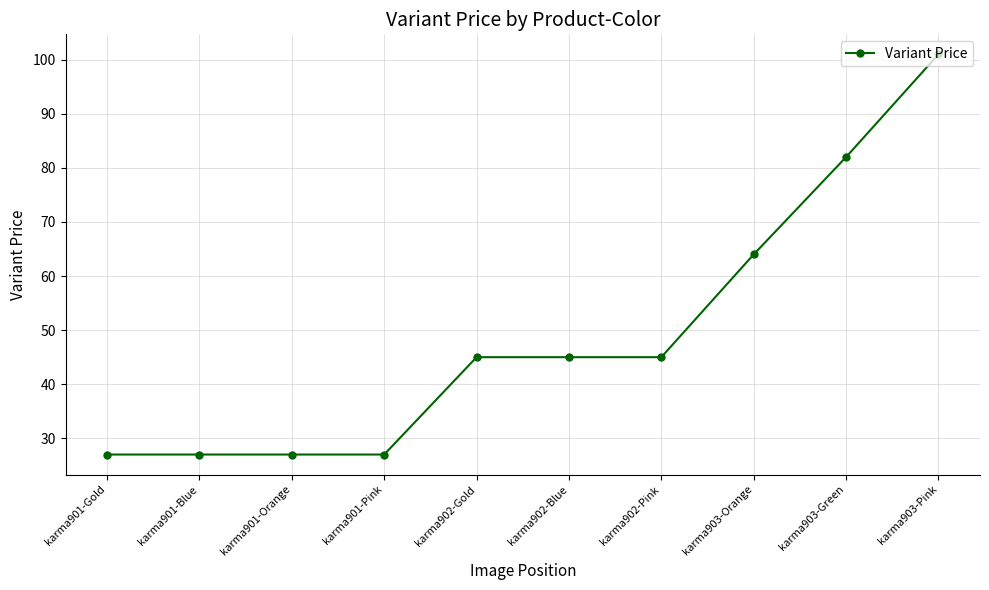

What is the difference between the maximum and second lowest values?

74